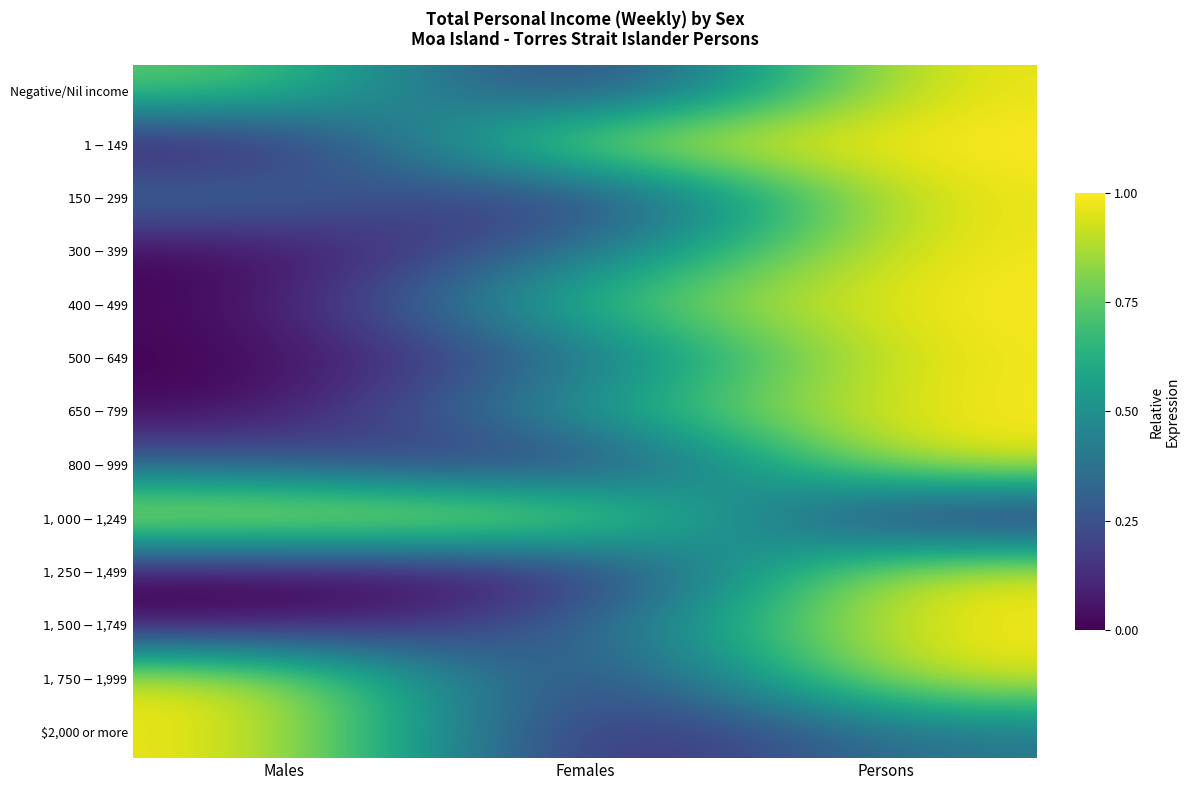

Between Females and Males, which is larger?

Males